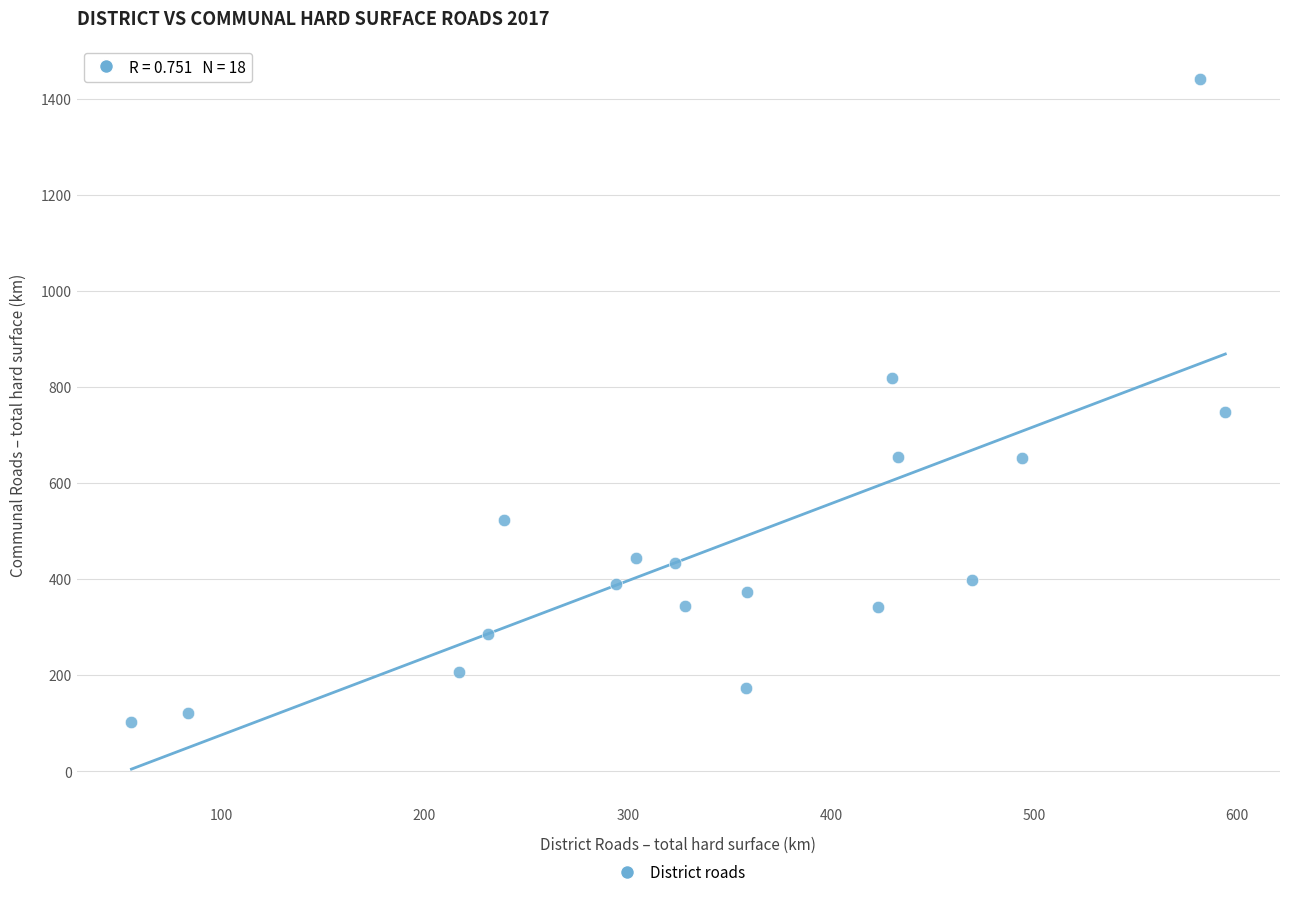

What Y value in the scatter plot is closest to 771?

747.1